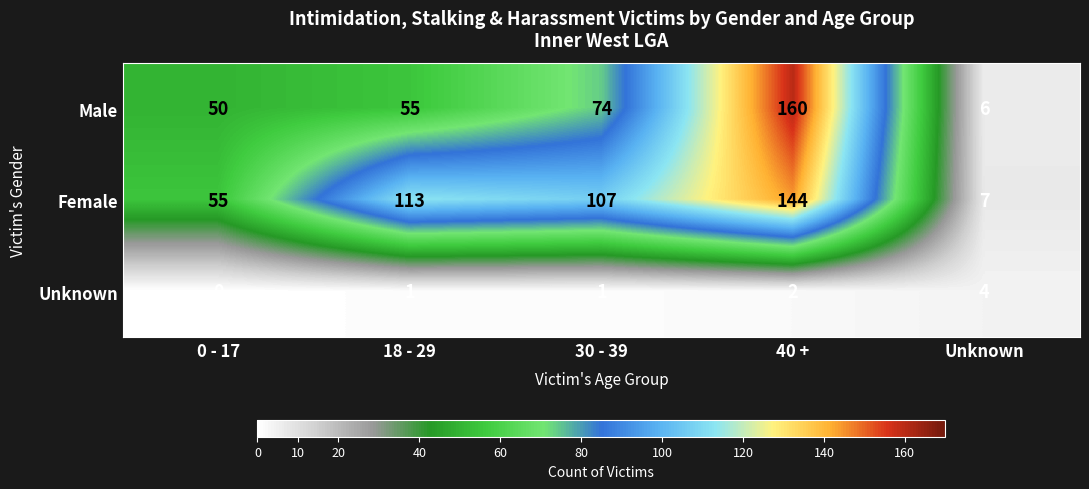

What is the total value across all series at Unknown?

17